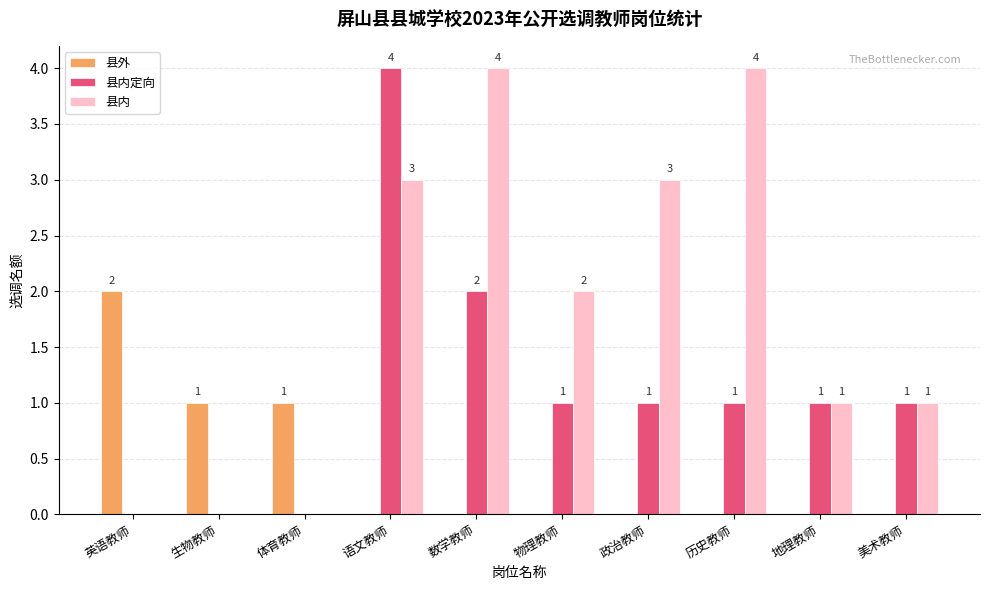

What is the greatest value displayed?

4